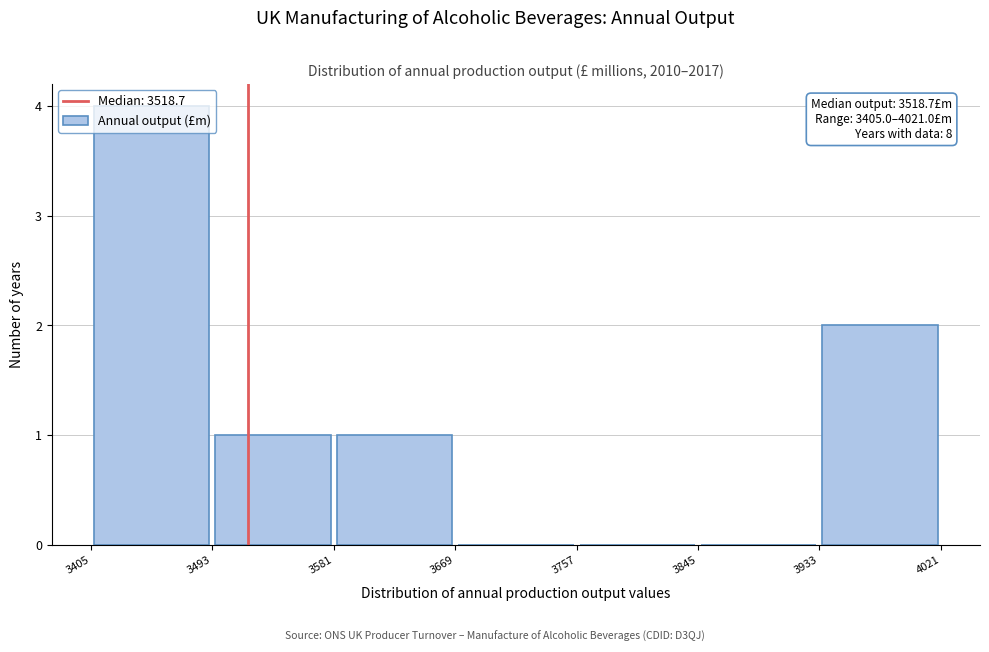

Which range on the x-axis has the tallest bar?

3405 to 3493